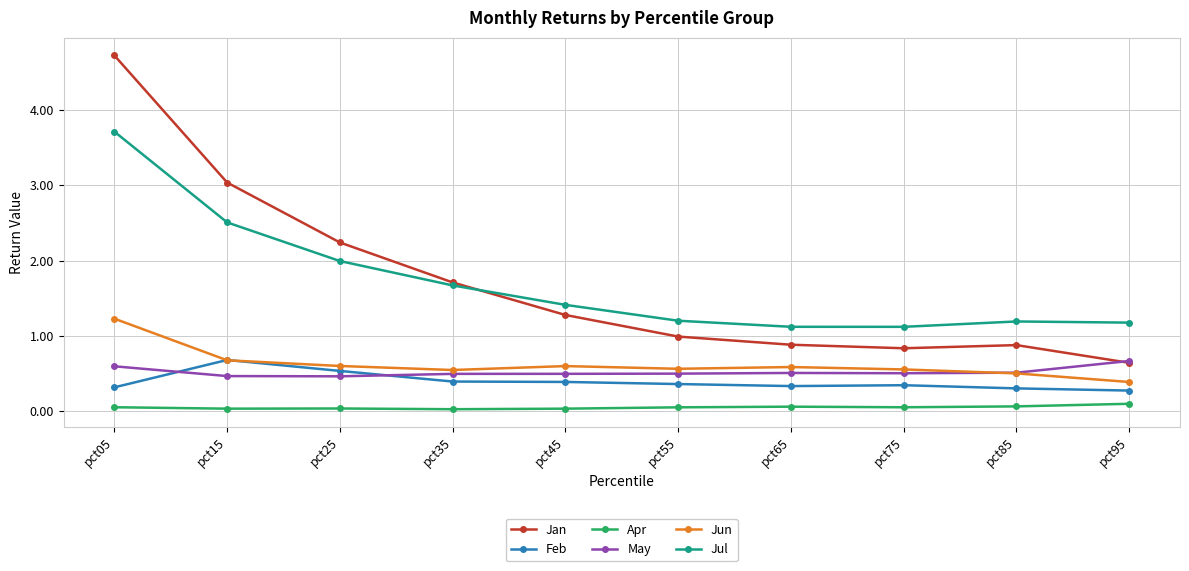

What is the sum of the Jun values at pct55 and pct85?

1.1